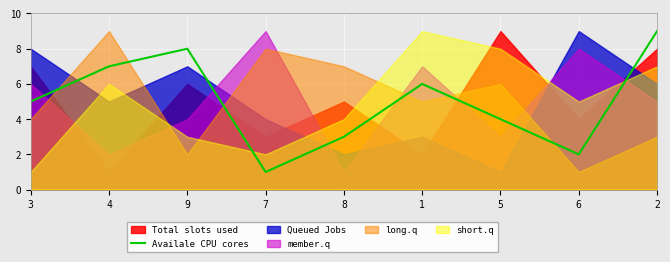

The Availale CPU cores series shows 8 at 9. True or false?

True